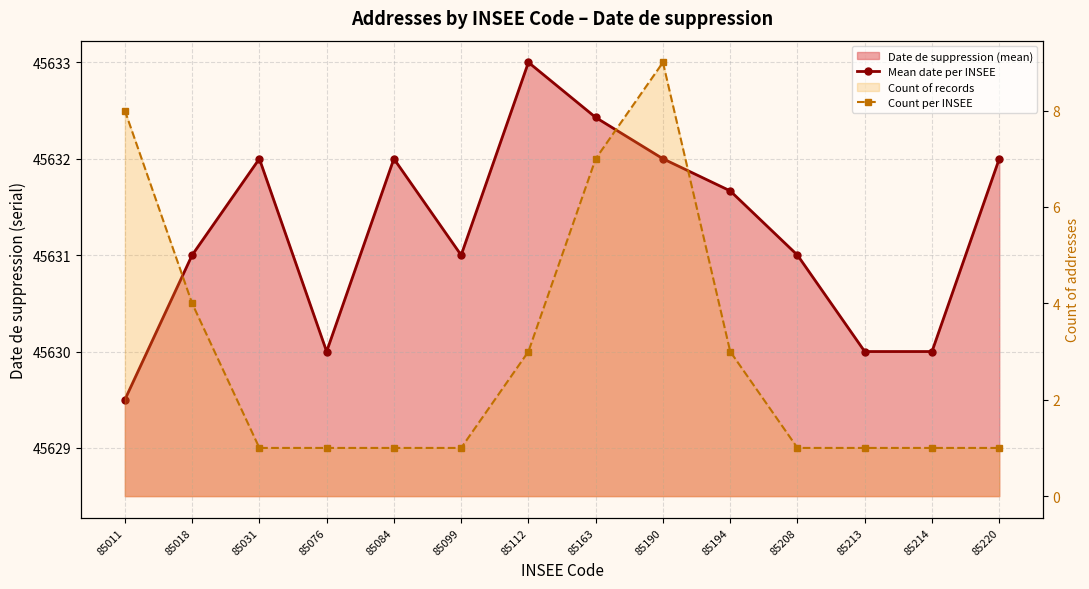

Which has a higher value, 85018 or 85163?

85163